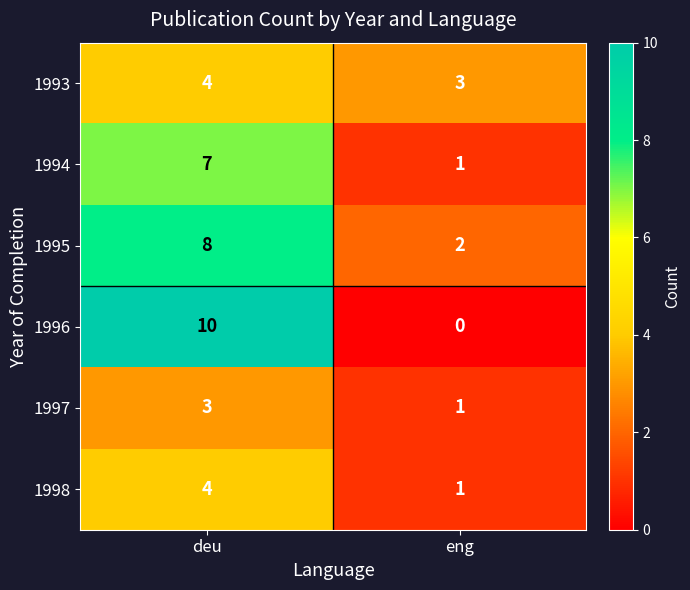

Reading left to right, extract all data points from this chart.

1993: 4	3
1994: 7	1
1995: 8	2
1996: 10	0
1997: 3	1
1998: 4	1